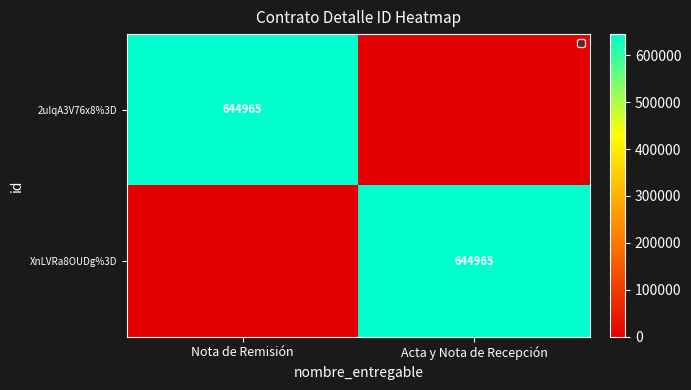

Is it true that 2uIqA3V76x8%3D equals 1034542 at Nota de Remisión?

False